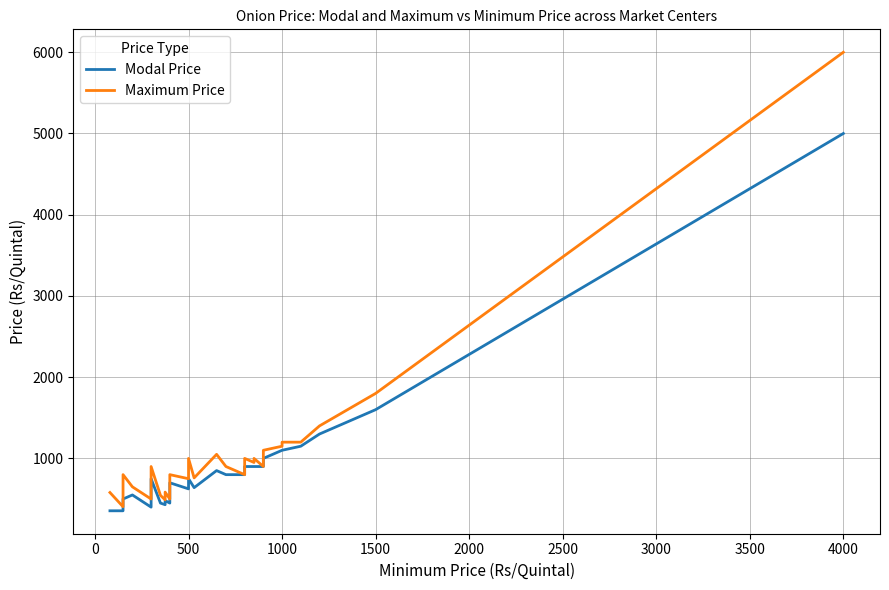

True or false: Modal Price and Maximum Price intersect in this chart.

False